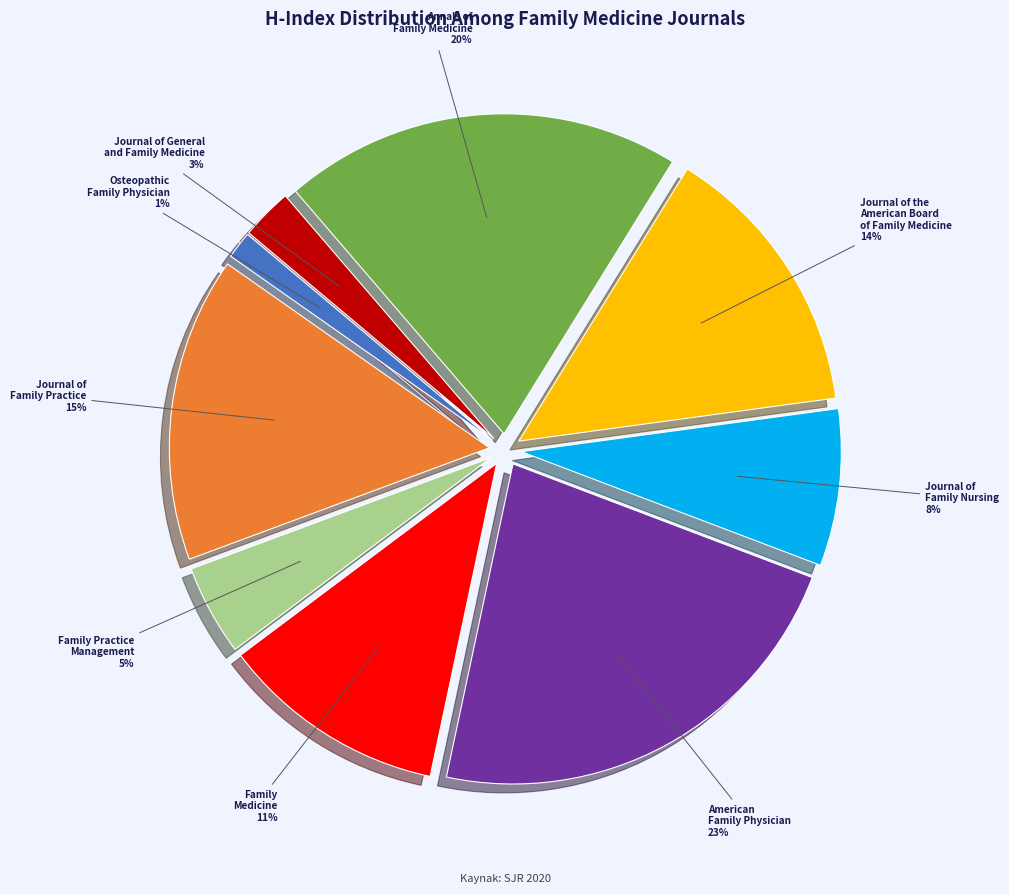

Which slice is the smallest?

Osteopathic Family Physician